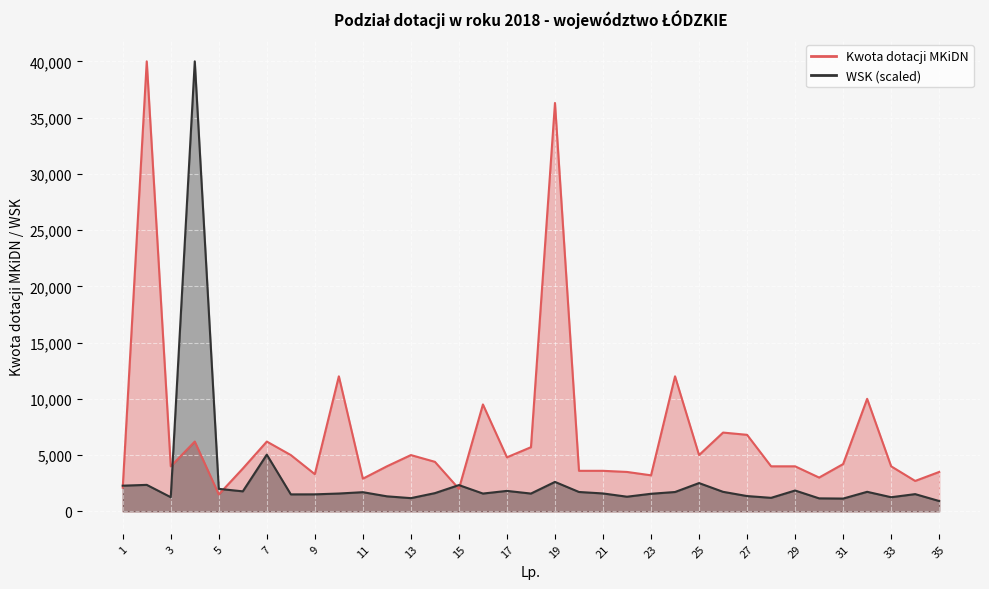

At which category does Kwota dotacji MKiDN reach its first local peak?

2